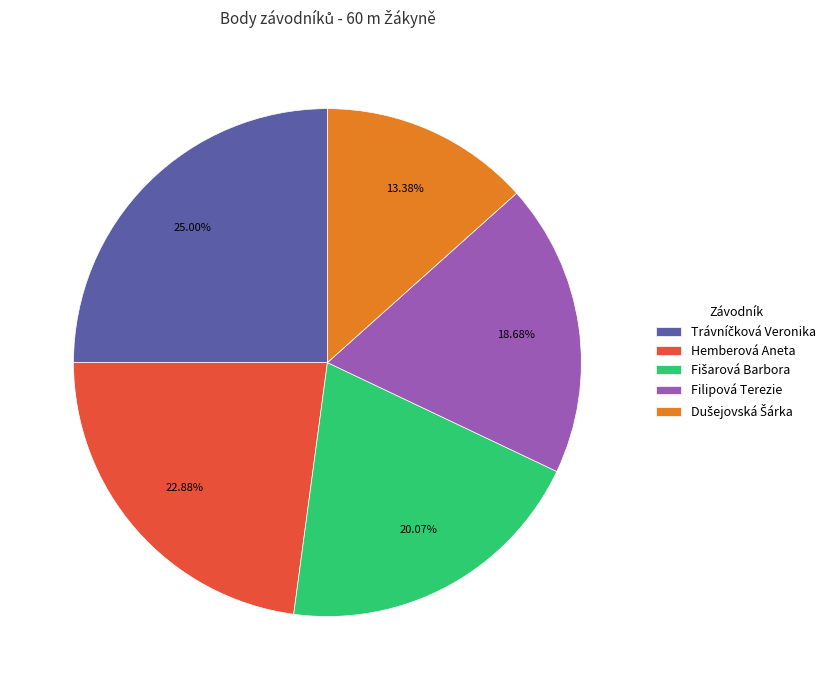

True or false: Hemberová Aneta accounts for 18% of the total.

False